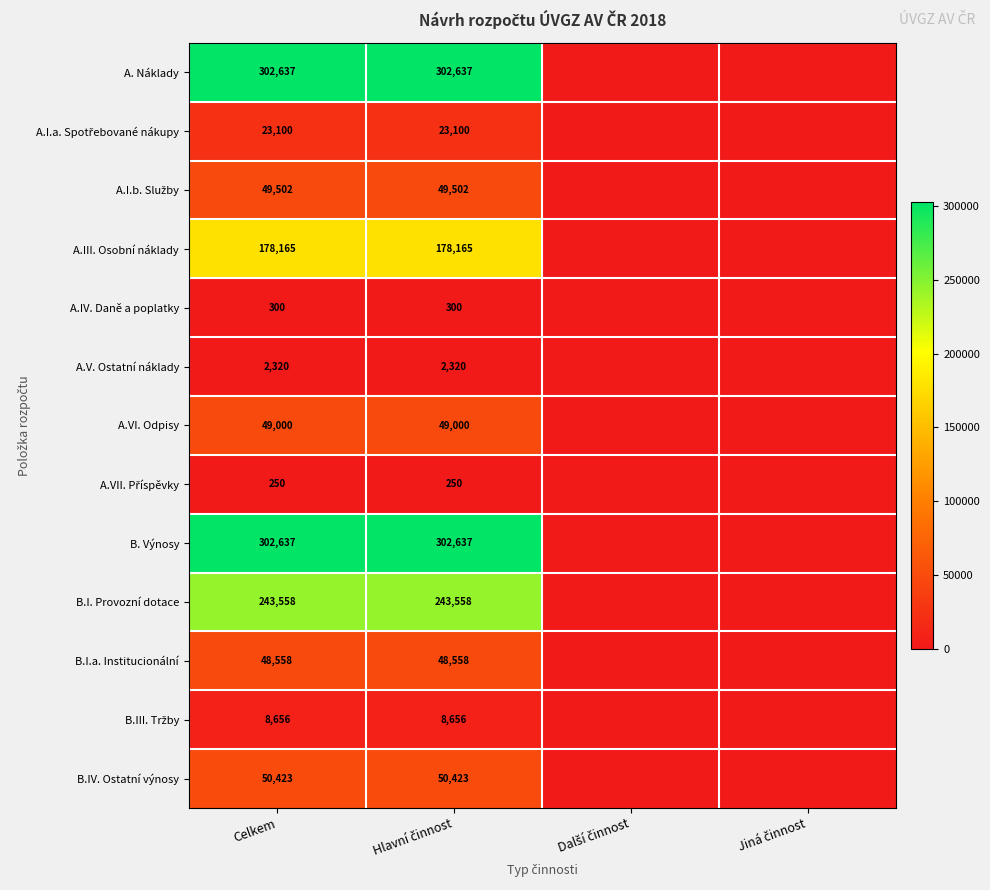

The value of A.V. Ostatní náklady at Celkem is 2320. True or false?

True